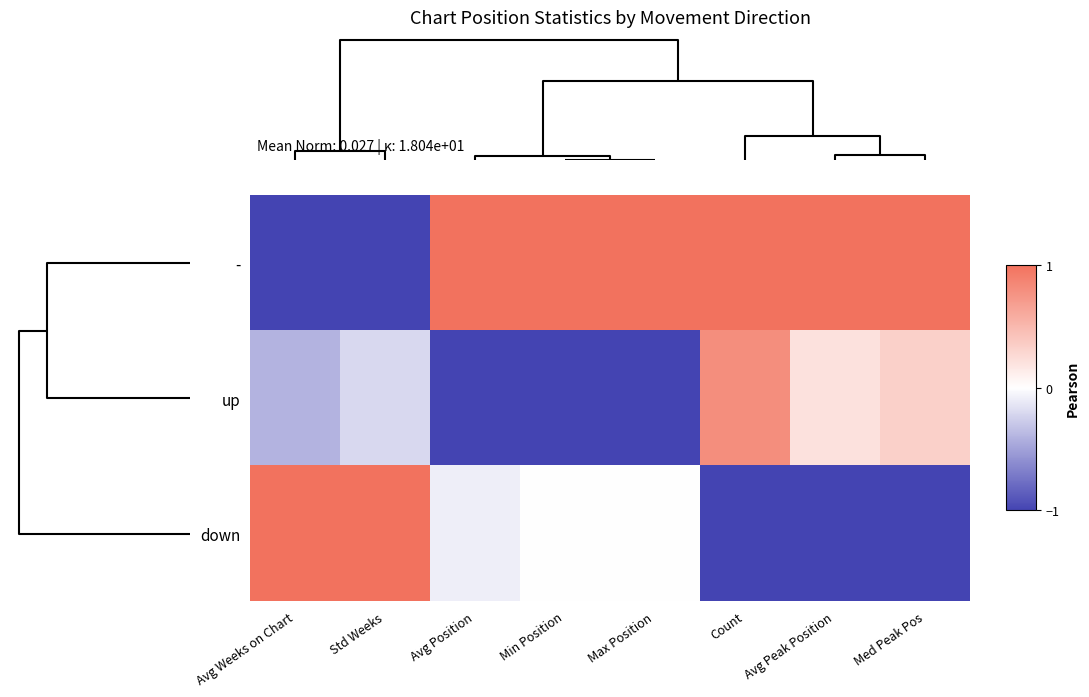

List the series in order of their overall mean, lowest first.

up, down, -